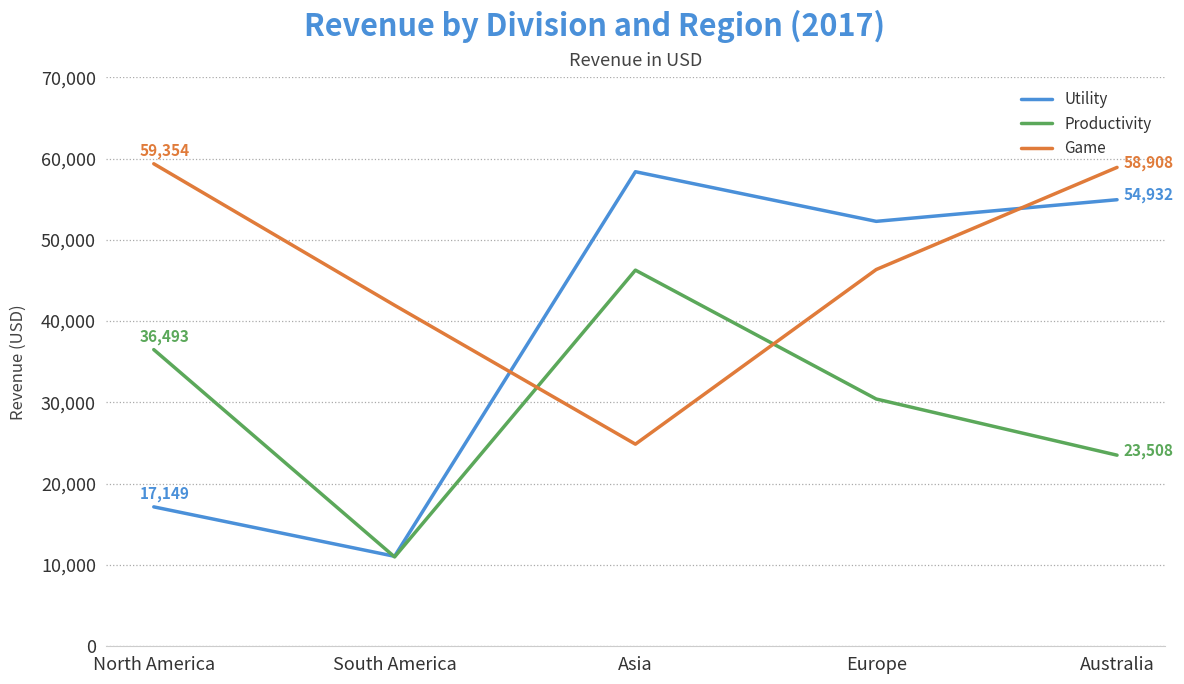

Rank the series at North America from lowest to highest value.

Utility, Productivity, Game